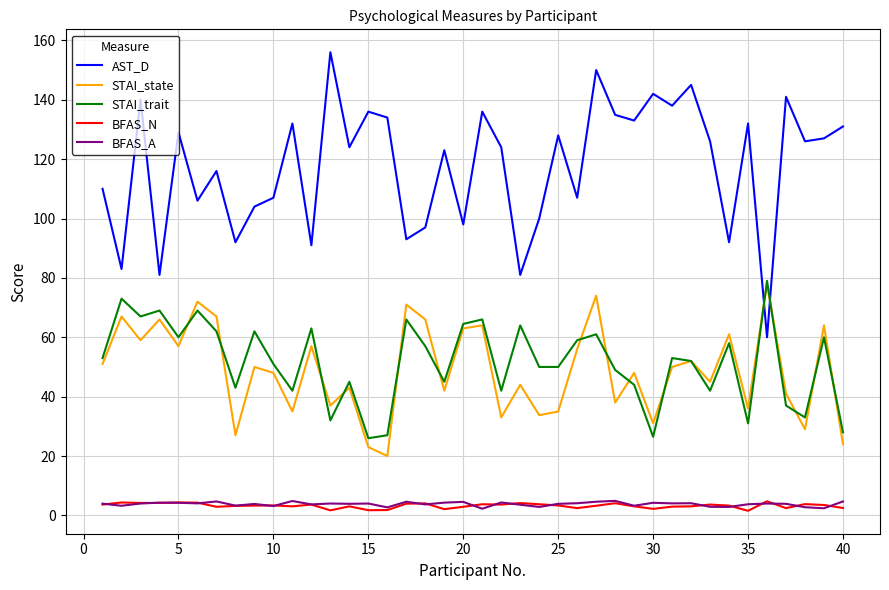

True or false: AST_D and BFAS_A cross at least once.

False